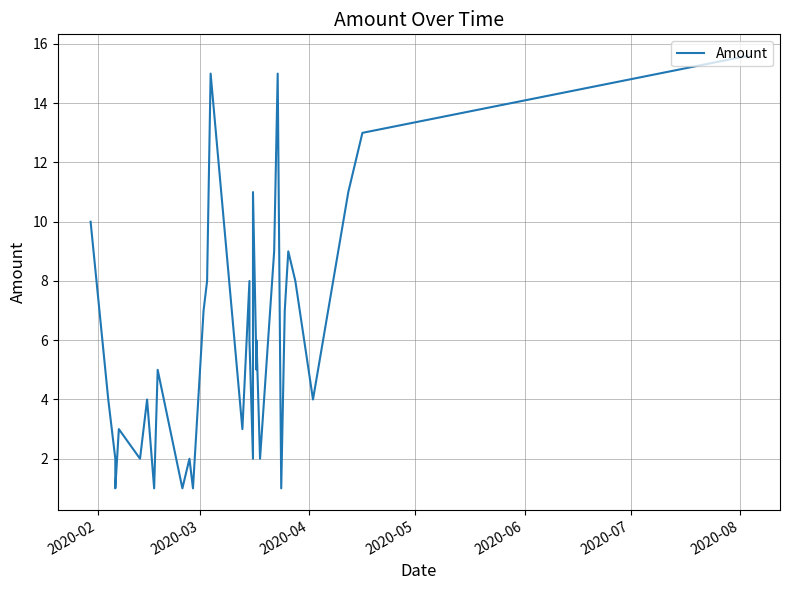

Reading left to right, list all the values displayed in this chart.

10.0	4.0	2.0	1.0	3.0	2.0	4.0	1.0	5.0	1.0	2.0	1.0	7.0	8.0	15.0	3.0	8.0	6.0	2.0	11.0	5.0	6.0	2.0	9.0	15.0	1.0	7.0	9.0	8.0	4.0	11.0	13.0	15.6